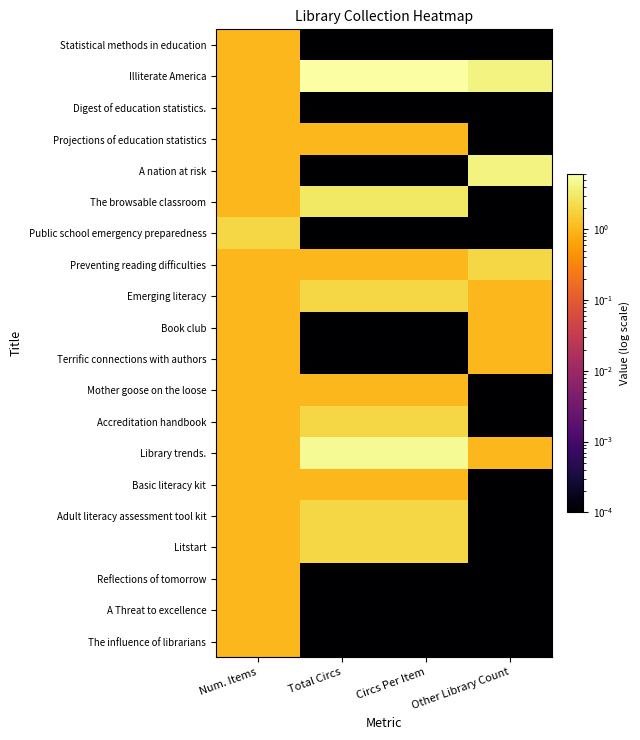

Rank the series by their maximum value, from lowest to highest.

Statistical methods in education, Digest of education statistics., Projections of education statistics, Book club, Terrific connections with authors, Mother goose on the loose, Basic literacy kit, Reflections of tomorrow, A Threat to excellence, The influence of librarians, Public school emergency preparedness, Preventing reading difficulties, Emerging literacy, Accreditation handbook, Adult literacy assessment tool kit, Litstart, The browsable classroom, A nation at risk, Library trends., Illiterate America